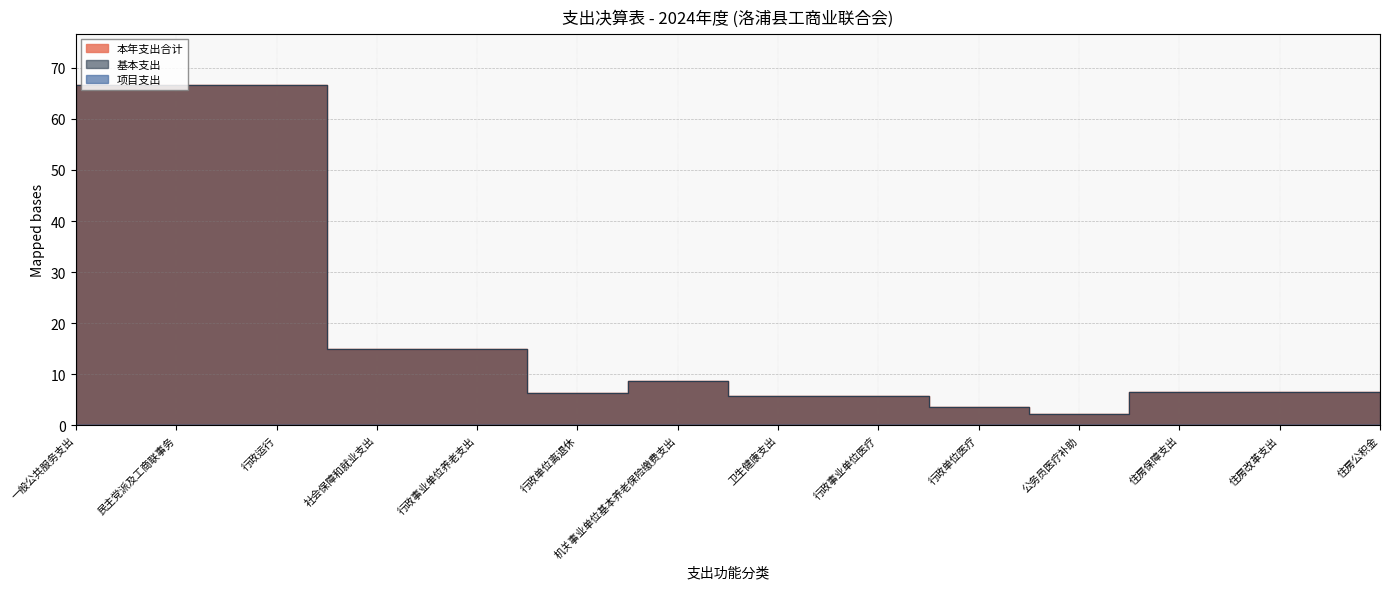

Does the chart have visible grid lines?

Yes